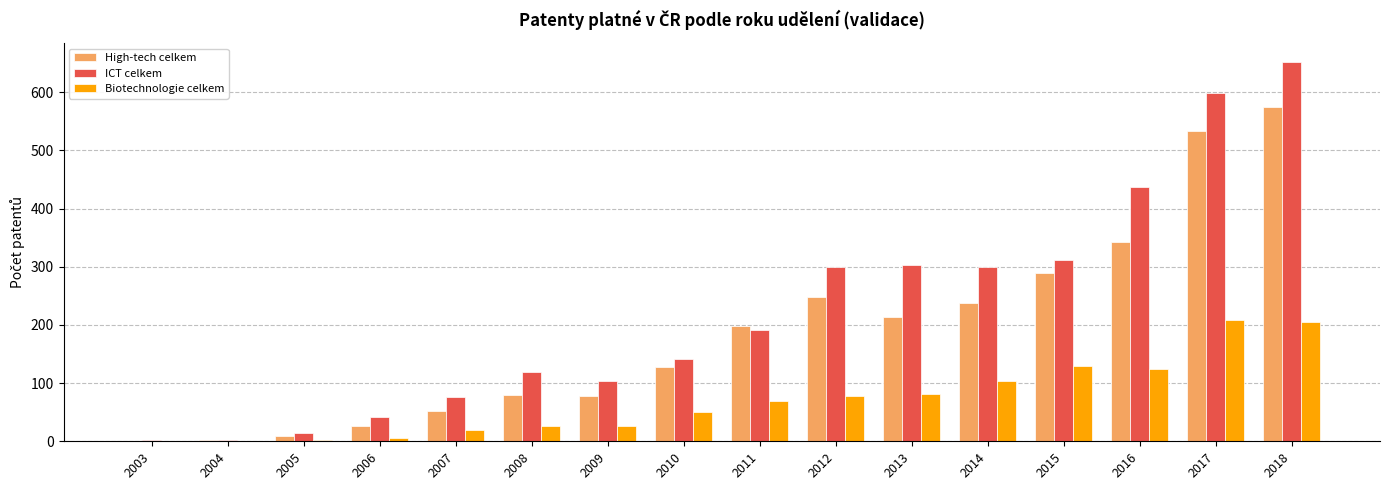

Are the bars grouped side by side (vs. stacked)?

Yes